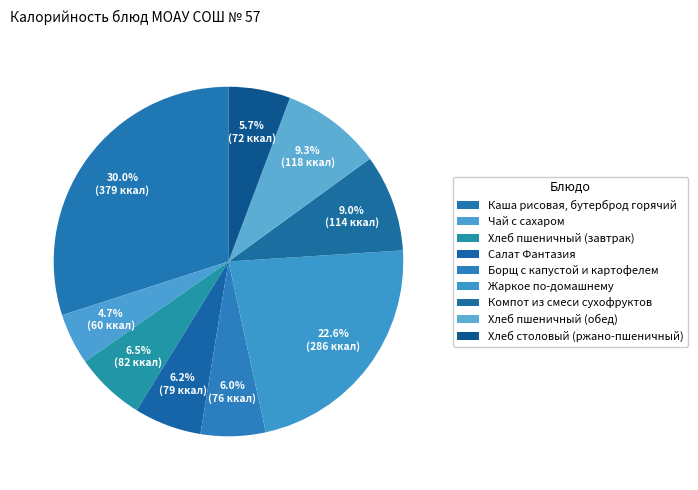

Combined, do Хлеб пшеничный (завтрак) and Салат Фантазия account for over 50%?

No